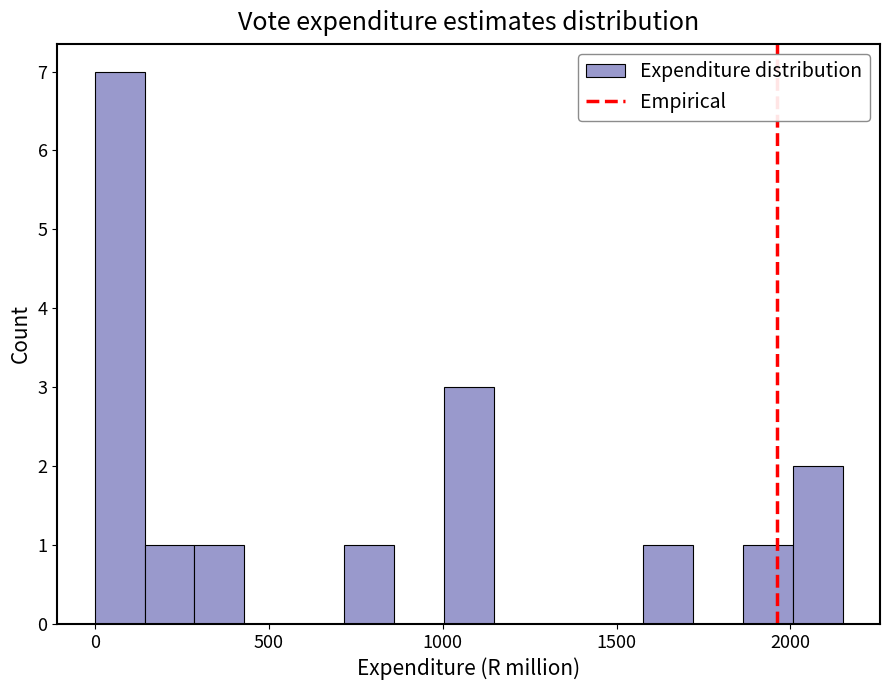

Read against the x-axis, roughly where is the centre of the tallest bar?

50